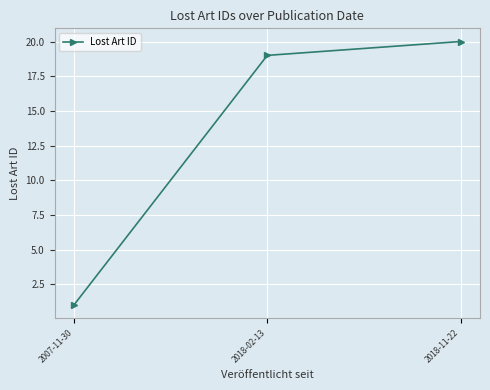

Rank the categories by value from lowest to highest.

2007-11-30, 2018-02-13, 2018-11-22